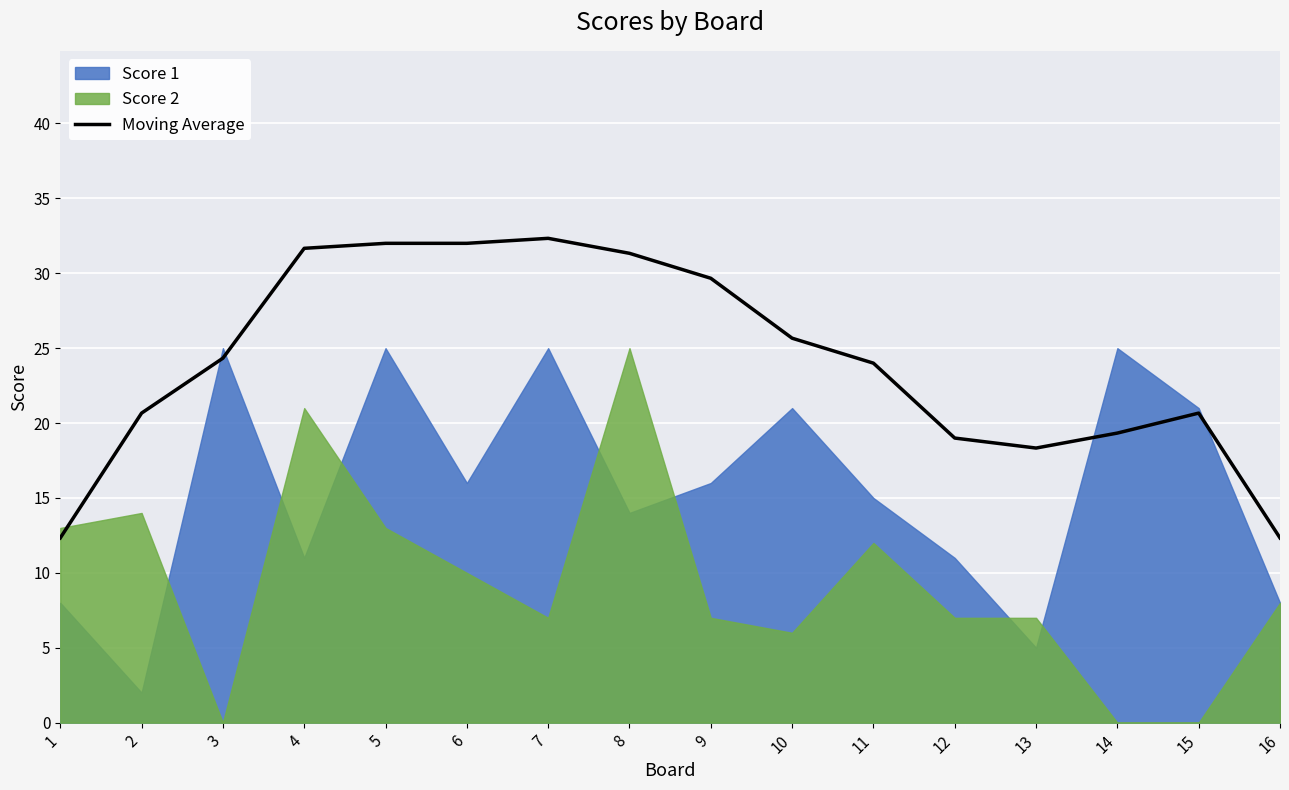

Read the value at 14.

19.3